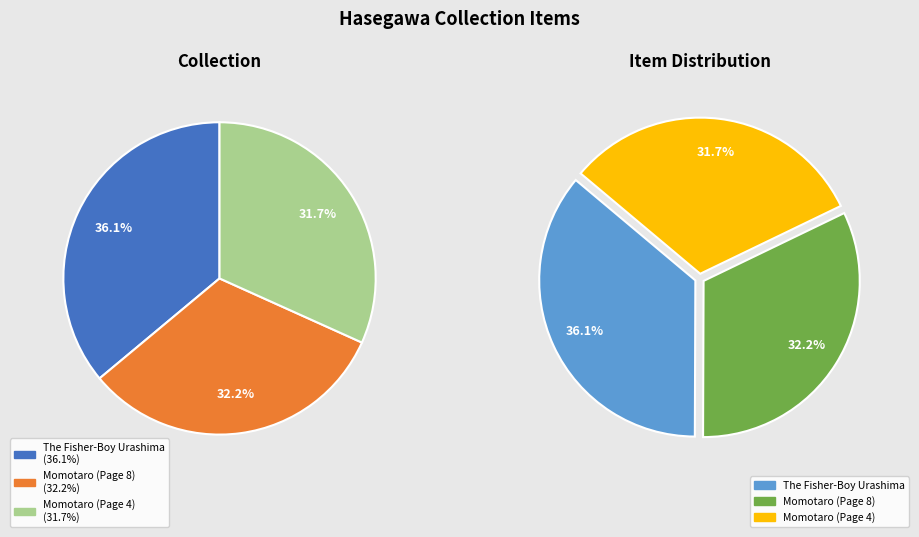

To the nearest percent, what is the combined percentage of Momotaro (Page 4) and The Fisher-Boy Urashima?

68%